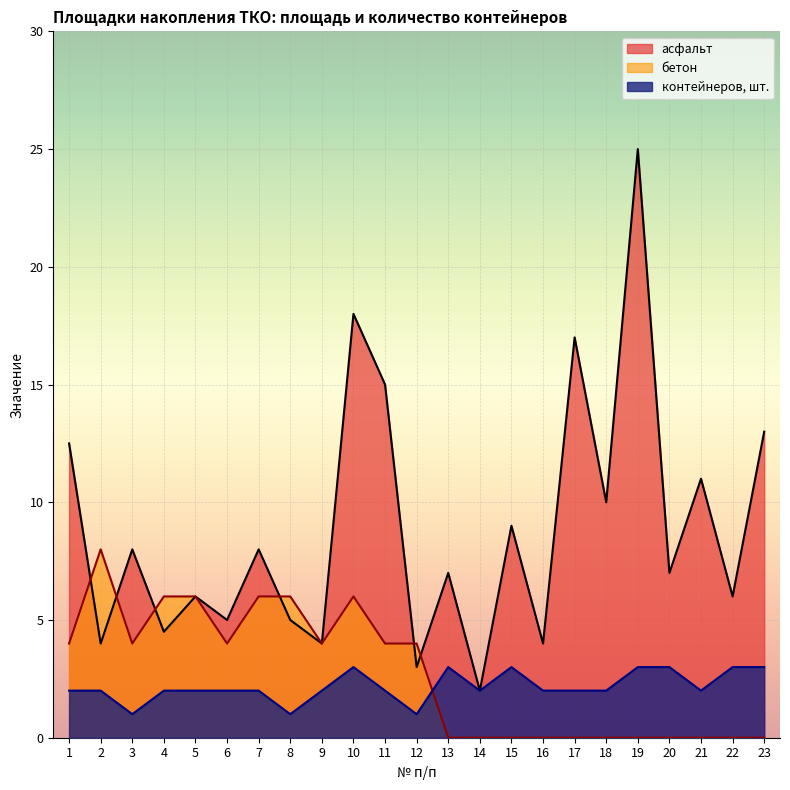

Which series has the widest spread of values?

асфальт